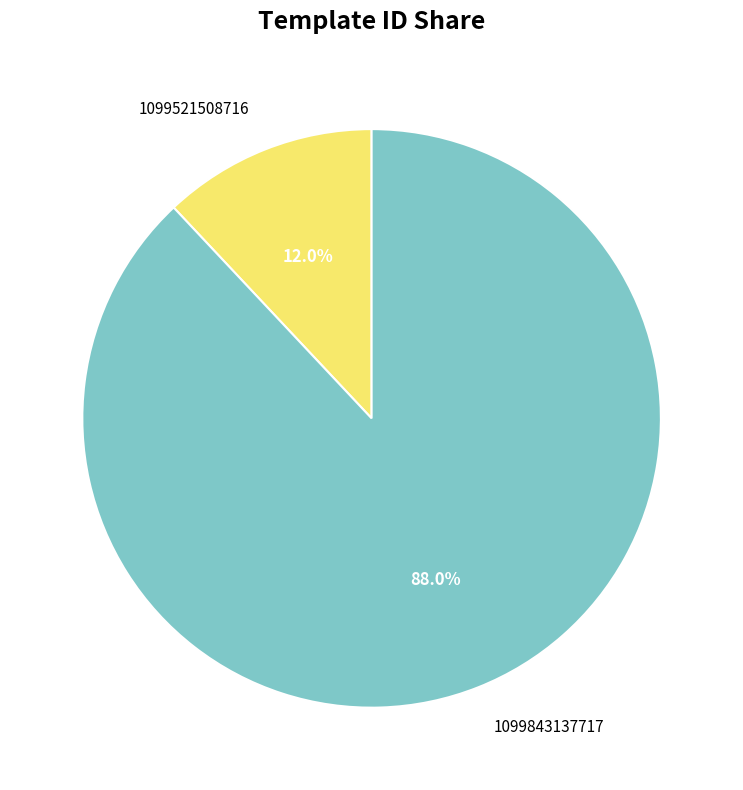

The 1099521508716 slice represents 12% of the pie. True or false?

True